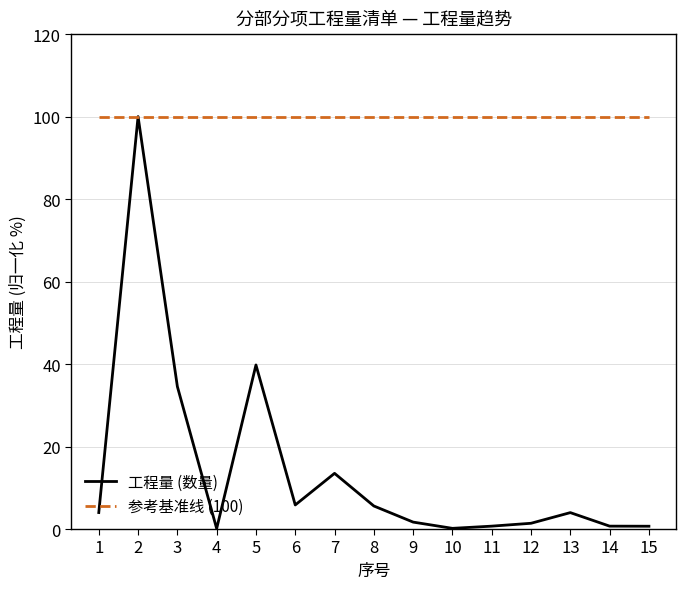

Which series changed the most between 2 and 11?

工程量 (数量)